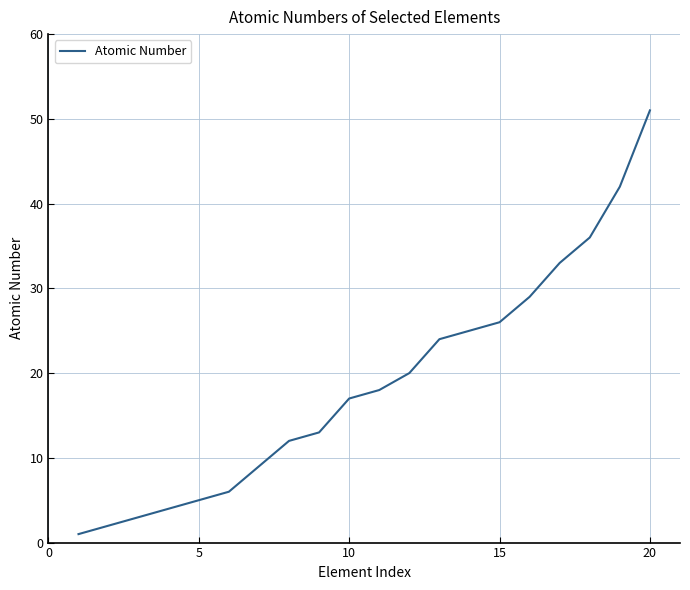

What is the maximum value shown in the chart?

51